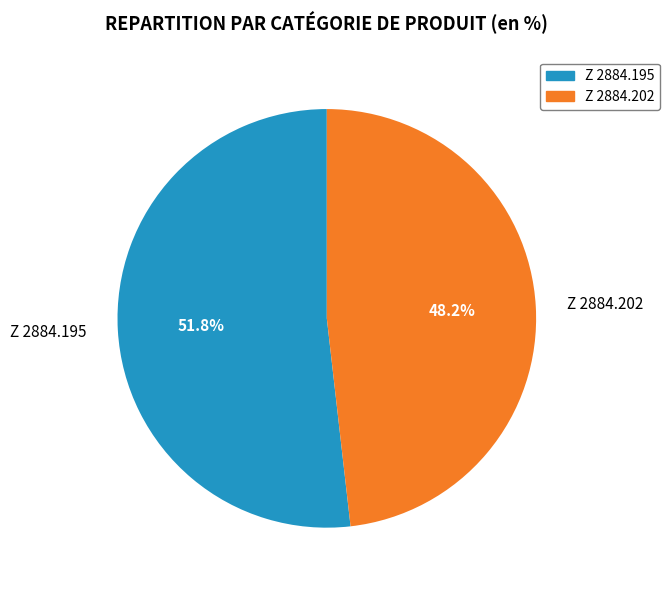

Approximately how many times larger is the value at Z 2884.195 compared to Z 2884.202?

1.1